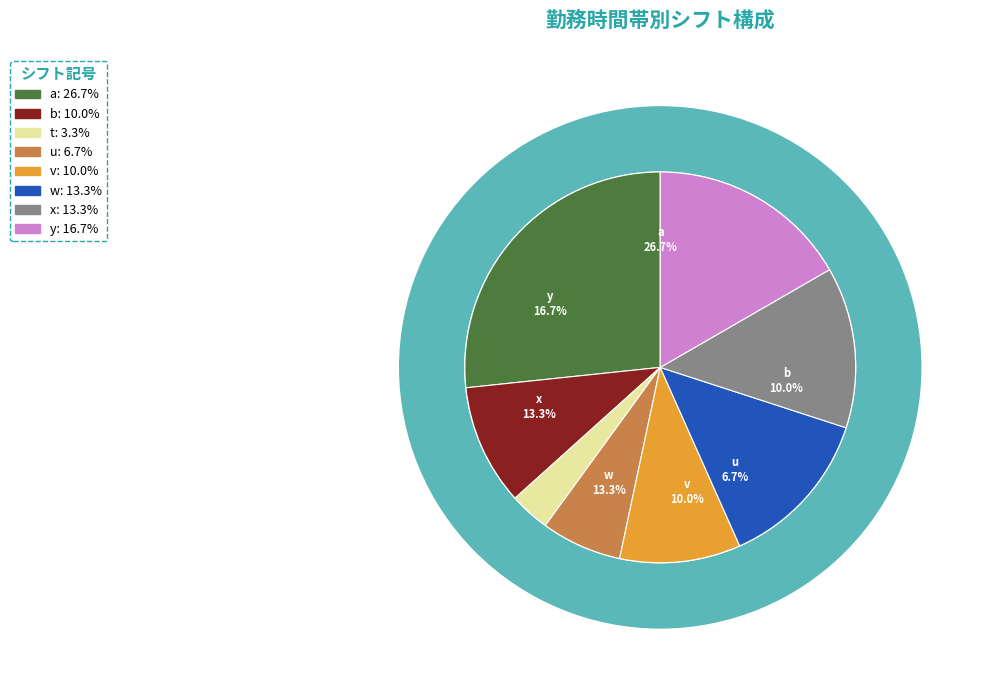

What is the change in value from a to y?

-3